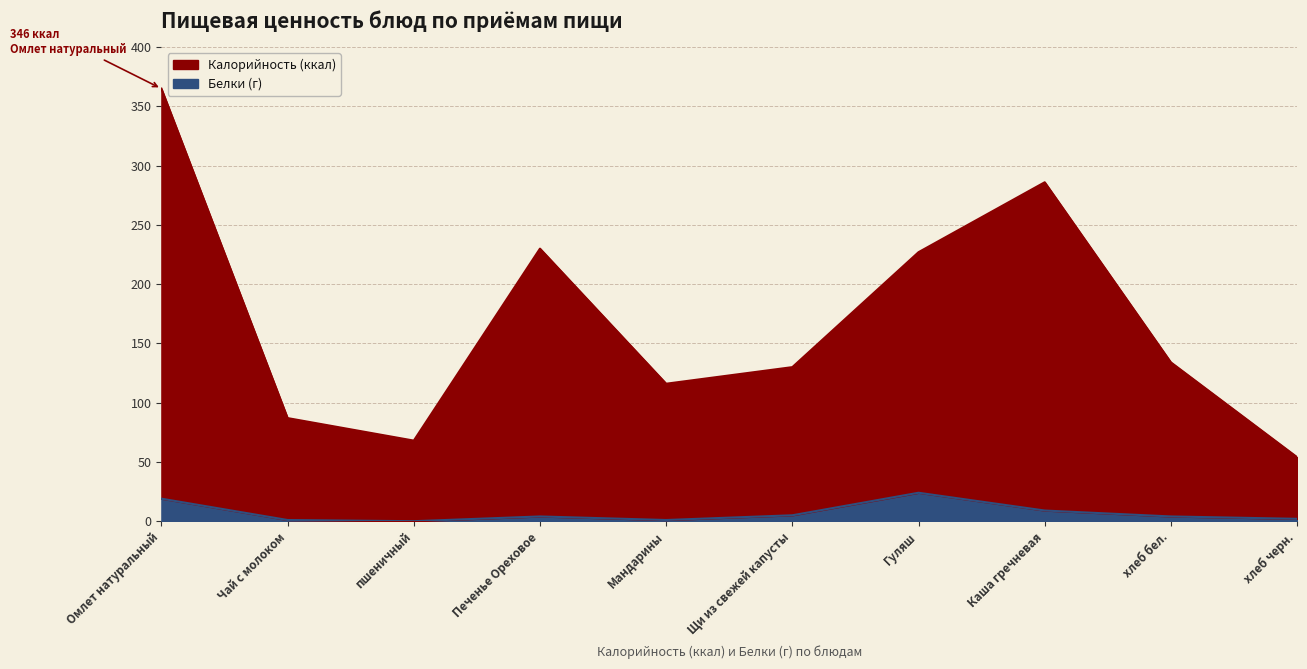

What is the value of the Калорийность point at the 6th from the left?

130